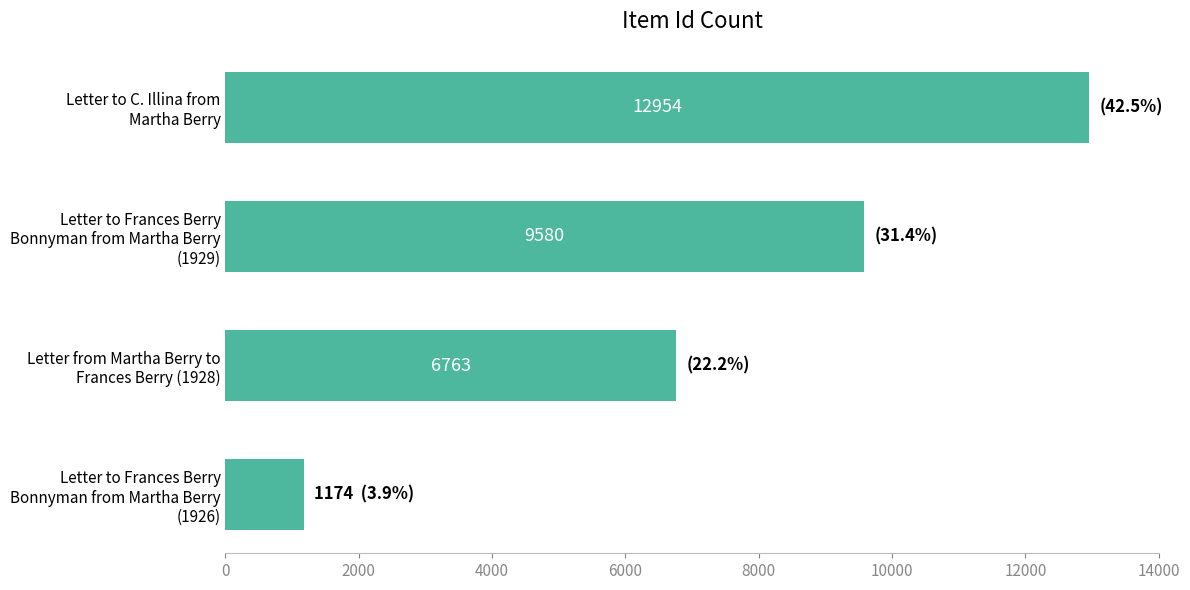

Reading top to bottom, extract all data points from this chart.

12954	9580	6763	1174